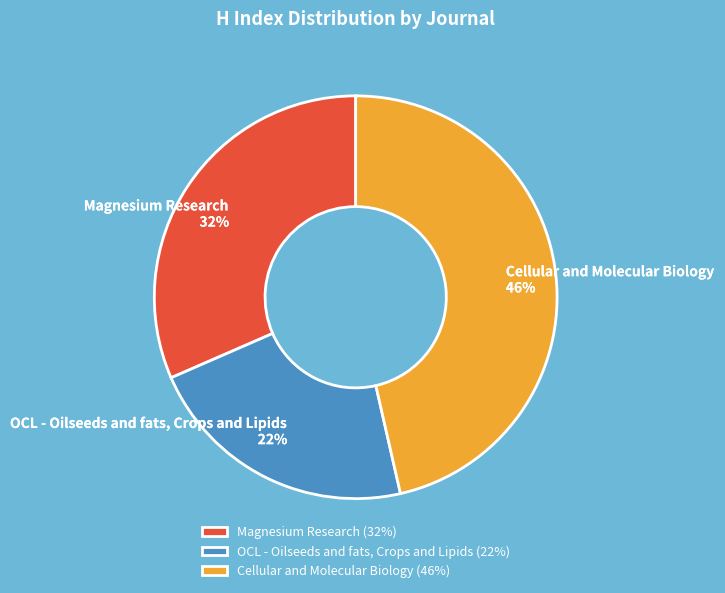

Is it true that OCL - Oilseeds and fats, Crops and Lipids is 11% of the pie?

False